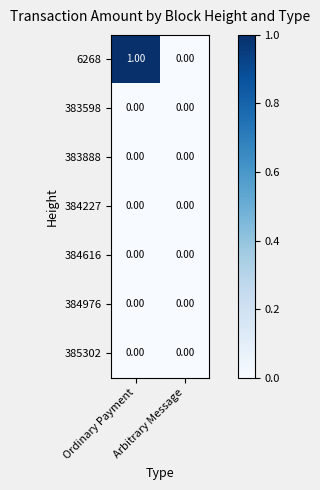

What is the maximum value shown in the chart?

1